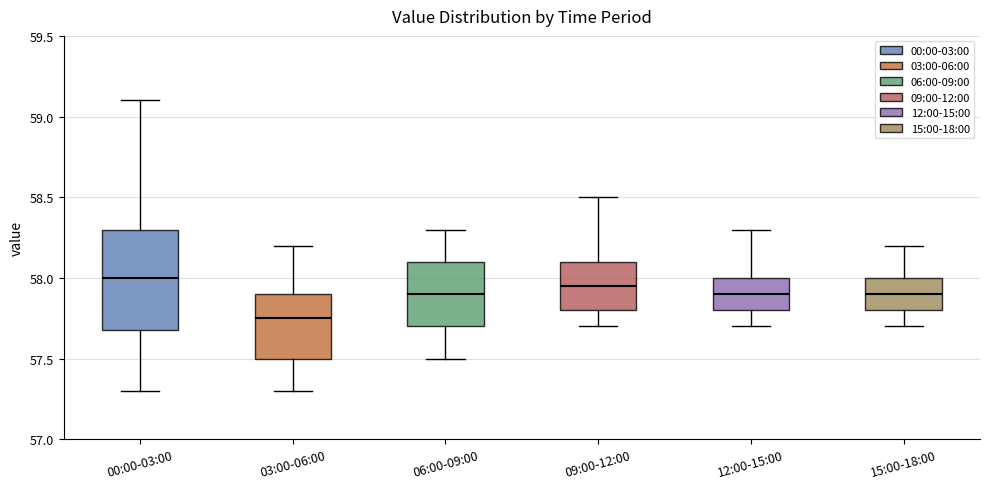

Reading left to right, read every box against the y-axis: the position of its median line, the range the box covers, and the ends of its whiskers. The values are not printed on the chart, so give them approximately, as read against the axis.

00:00-03:00: median 58.00, box 57.70 to 58.30, whiskers 57.30 to 59.10
03:00-06:00: median 57.75, box 57.50 to 57.90, whiskers 57.30 to 58.20
06:00-09:00: median 57.90, box 57.70 to 58.10, whiskers 57.50 to 58.30
09:00-12:00: median 57.95, box 57.80 to 58.10, whiskers 57.70 to 58.50
12:00-15:00: median 57.90, box 57.80 to 58.00, whiskers 57.70 to 58.30
15:00-18:00: median 57.90, box 57.80 to 58.00, whiskers 57.70 to 58.20